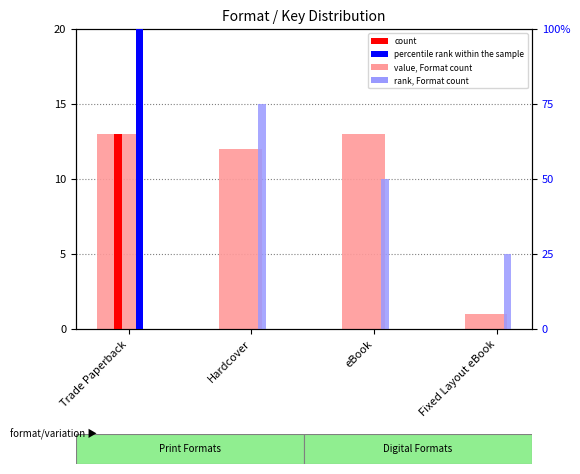

Which category has the lowest value across all series?

Fixed Layout eBook